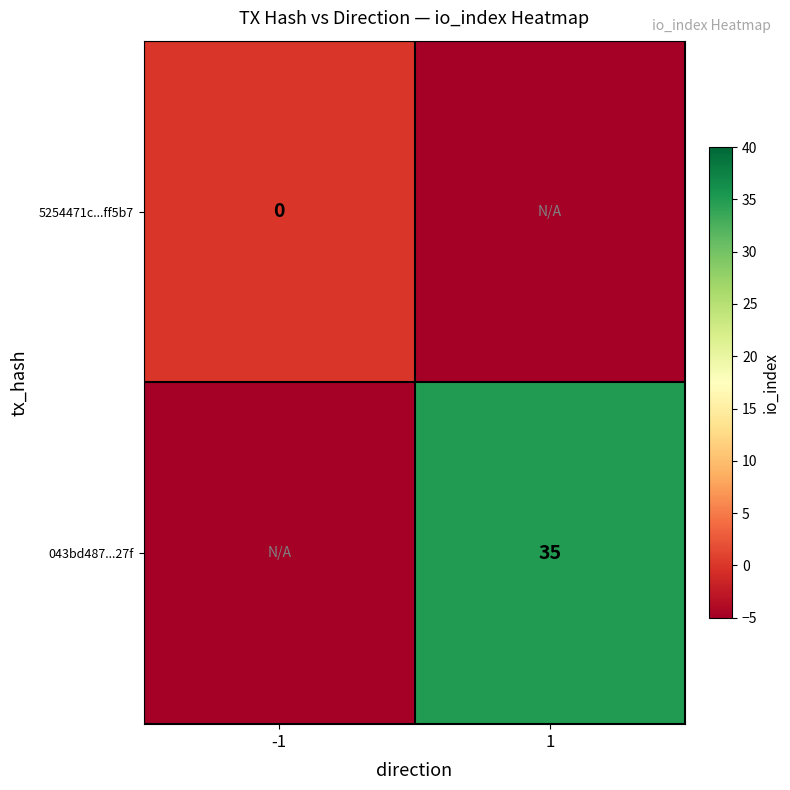

Is the value of 043bd487...27f at 1 greater than the value of 5254471c...ff5b7 at -1?

Yes